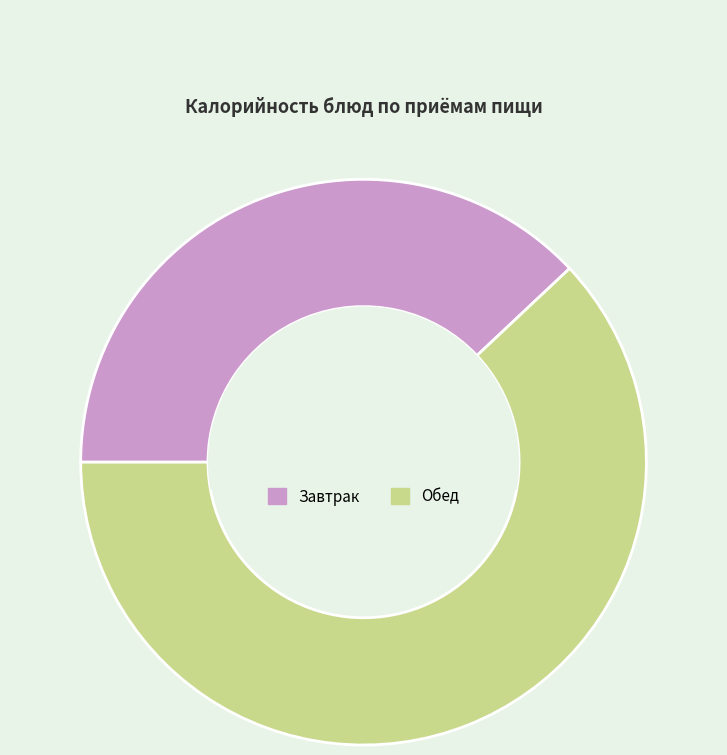

Is the sum of Завтрак and Обед greater than half?

Yes